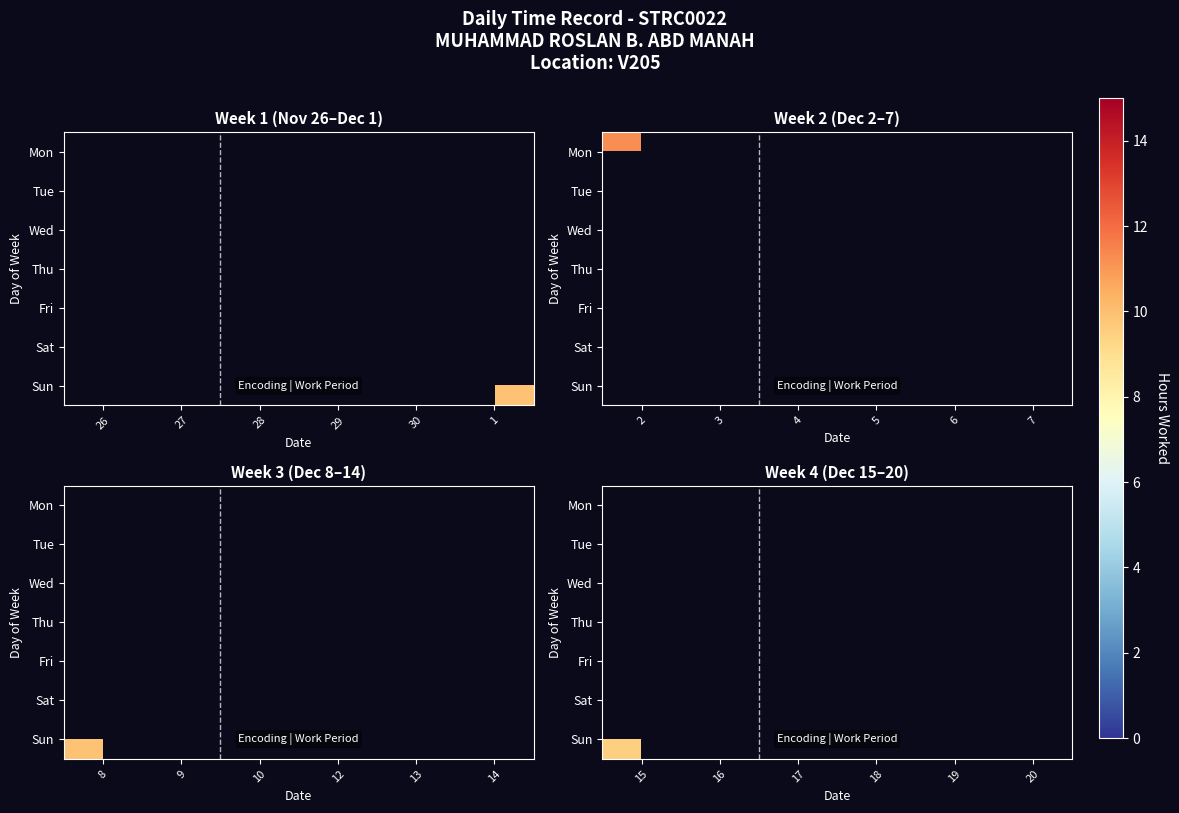

How many series are shown in this chart?

7